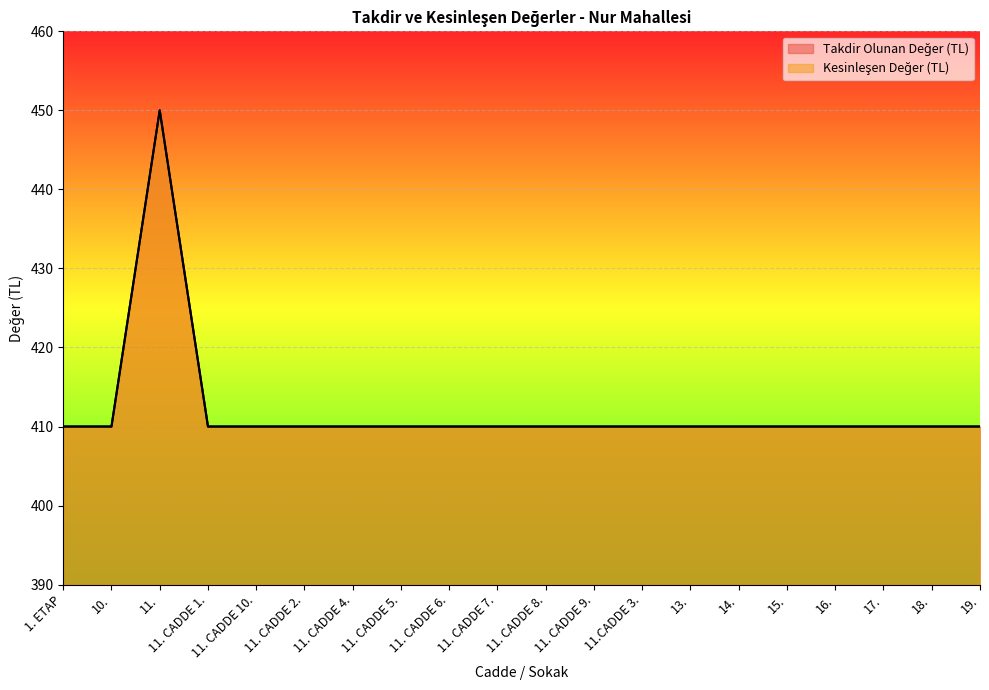

What is the maximum value shown in the chart?

450